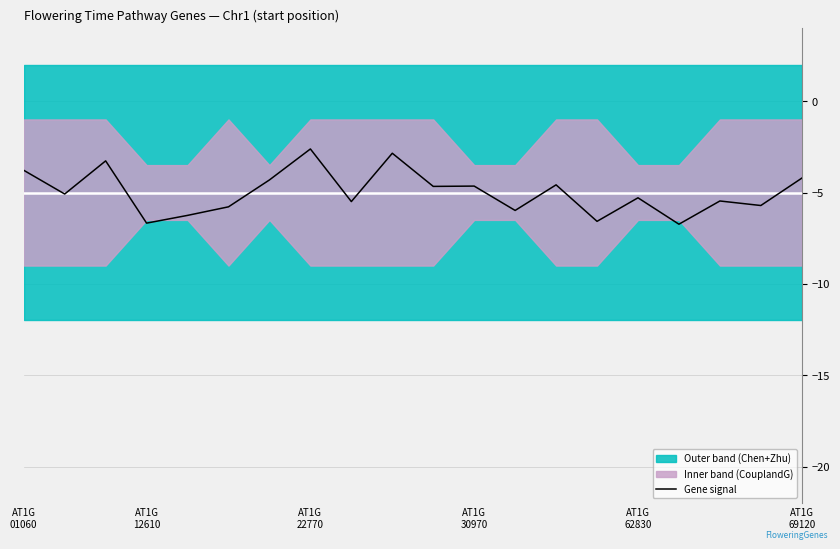

What is the minimum value for Gene signal?

-6.7